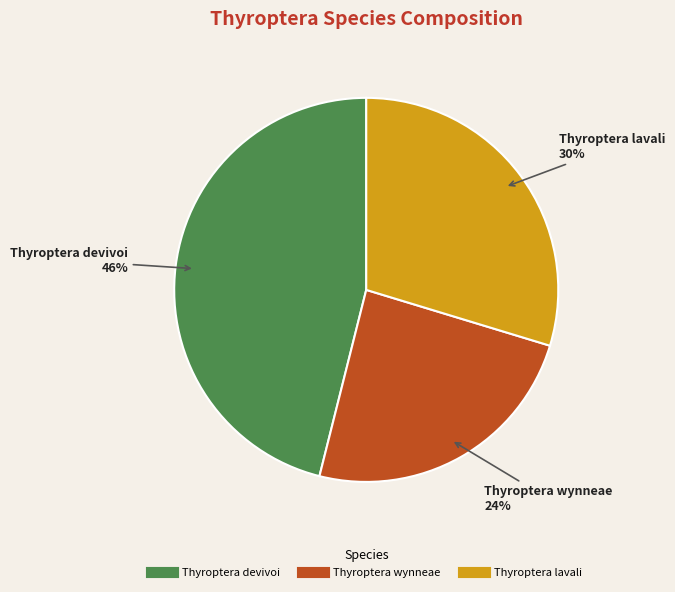

Which category has the biggest portion of the pie?

Thyroptera devivoi